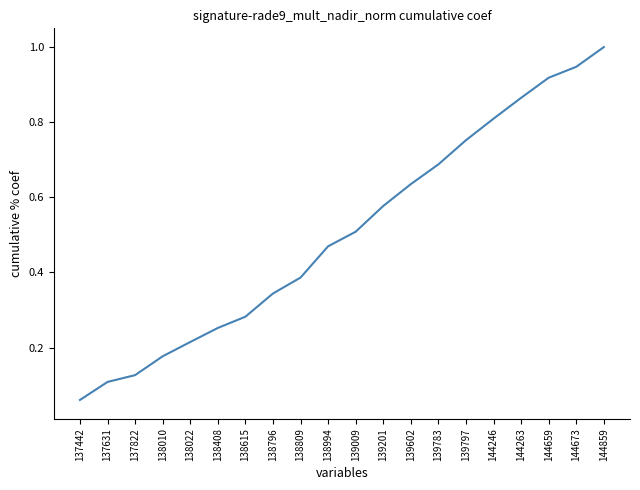

Between 139009 and 144246, which is larger?

144246